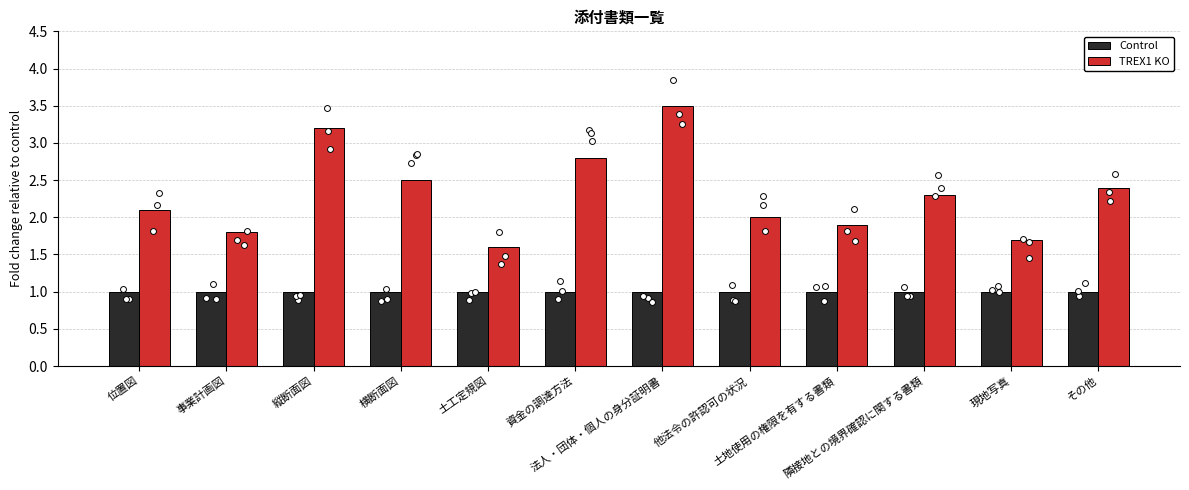

Which series contains the lowest Y value?

Control